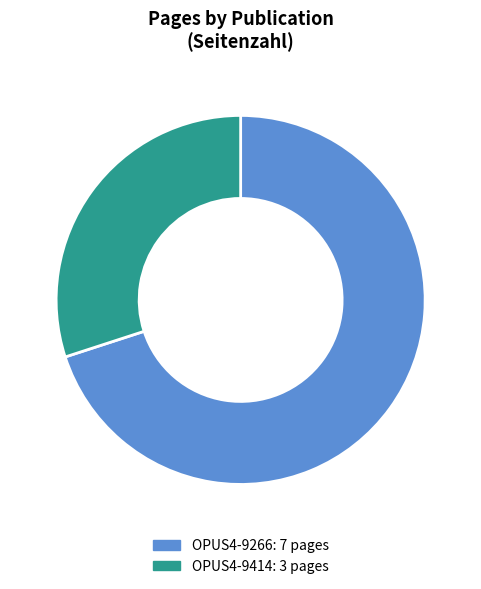

What is the ratio of the value at OPUS4-9266 to the value at OPUS4-9414?

2.3